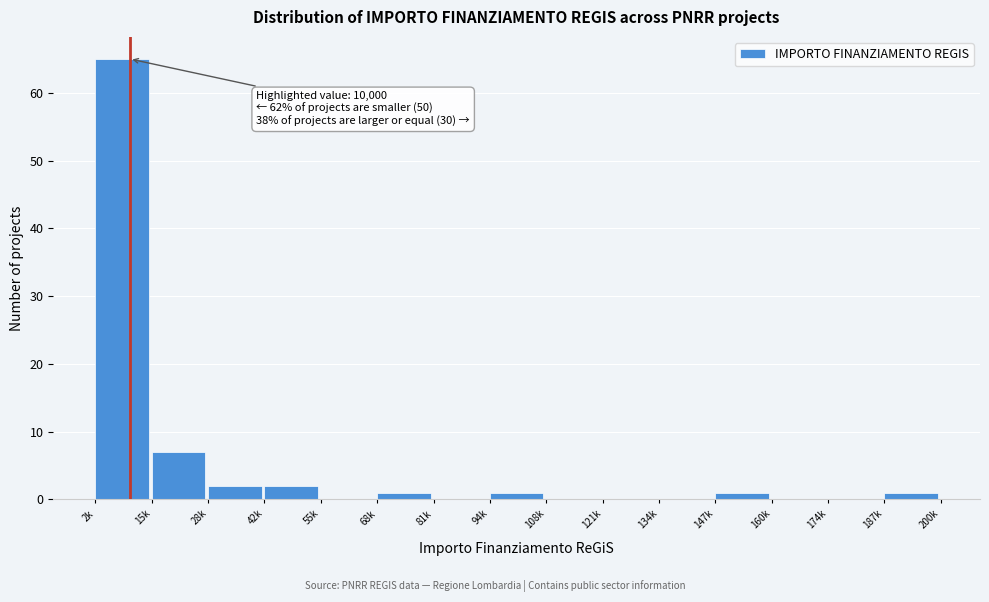

Reading left to right, what are all the values shown in this chart?

2k=65	15k=7	28k=2	42k=2	55k=0	68k=1	81k=0	94k=1	108k=0	121k=0	134k=0	147k=1	160k=0	174k=0	187k=1